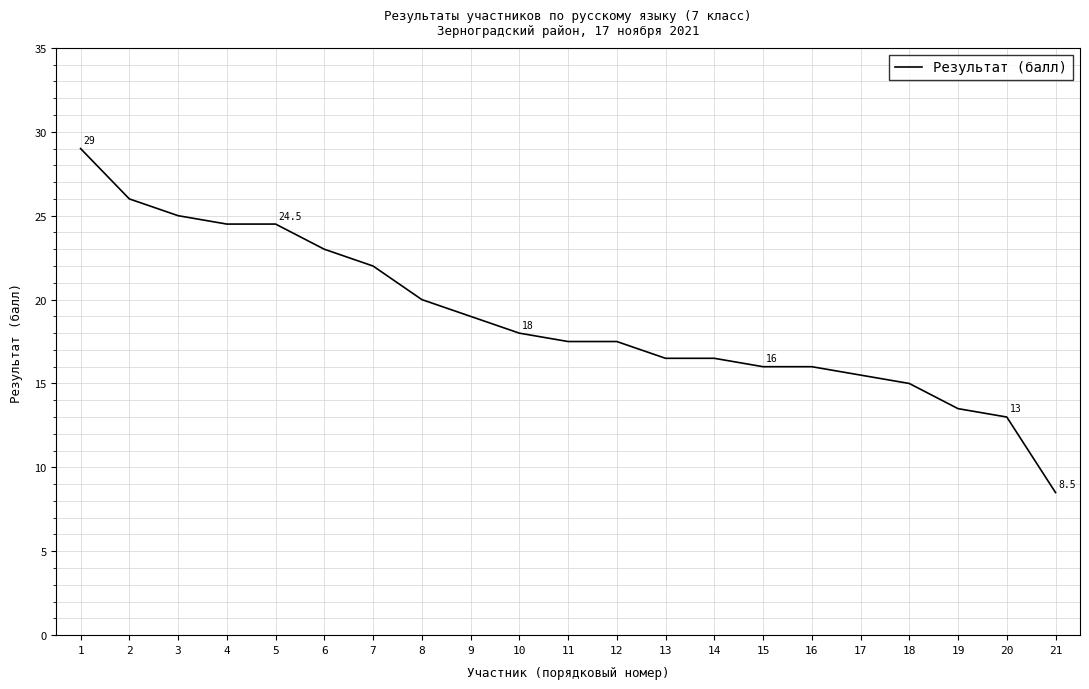

Is it true that the value at 5 is 14.5?

False